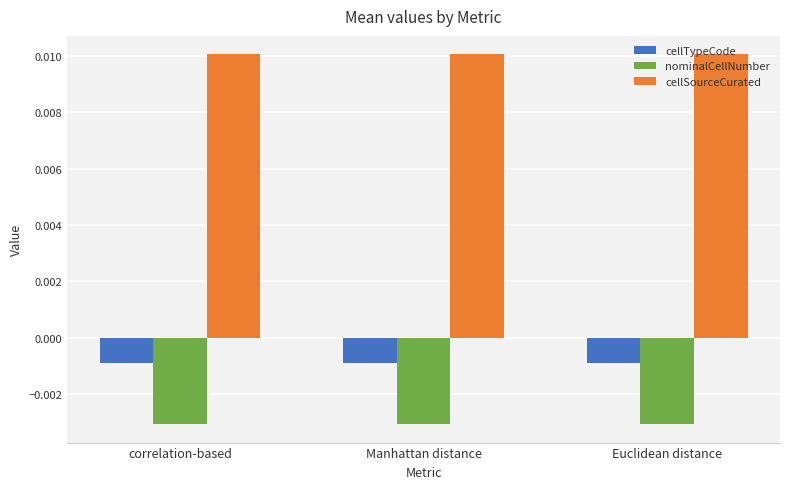

Which series has the largest total across all categories?

cellSourceCurated